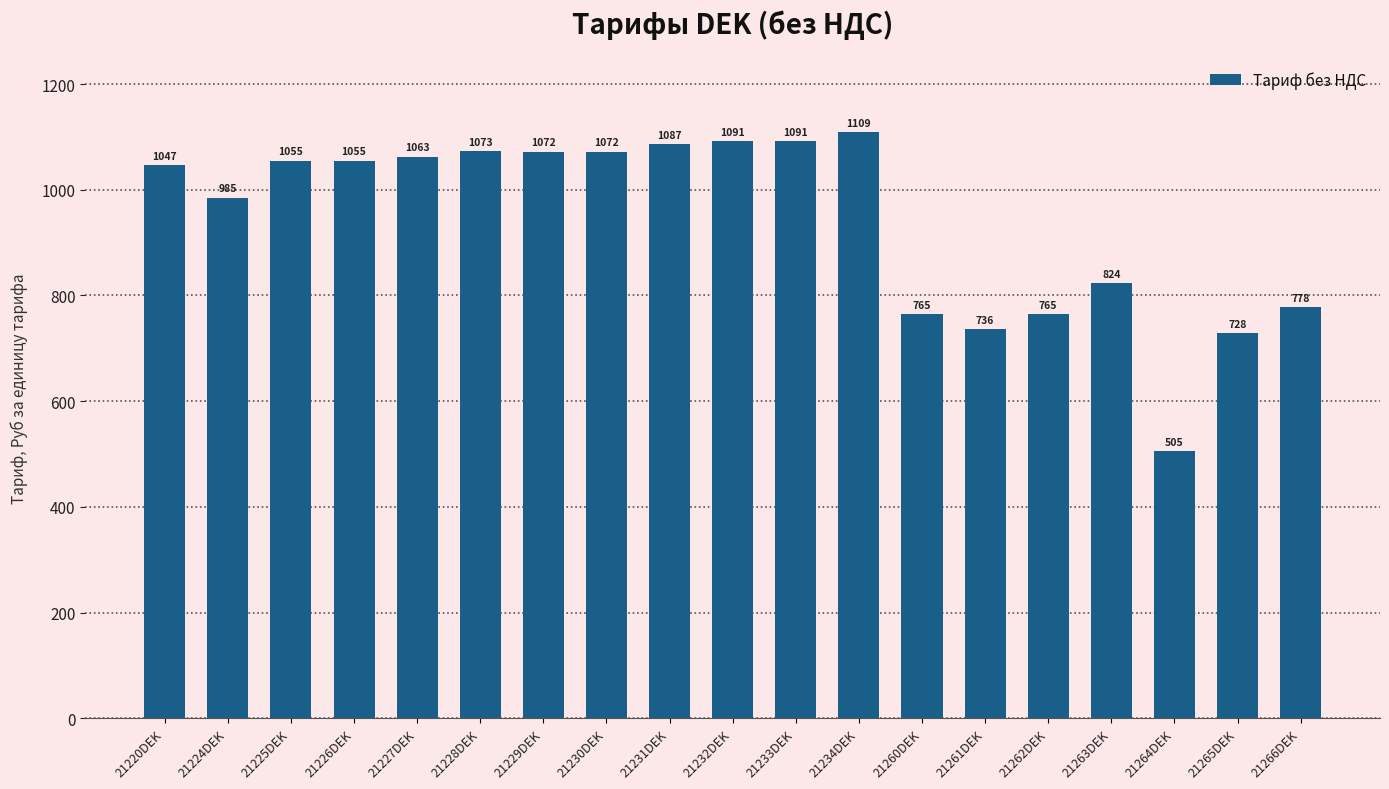

What is the average value?

942.2